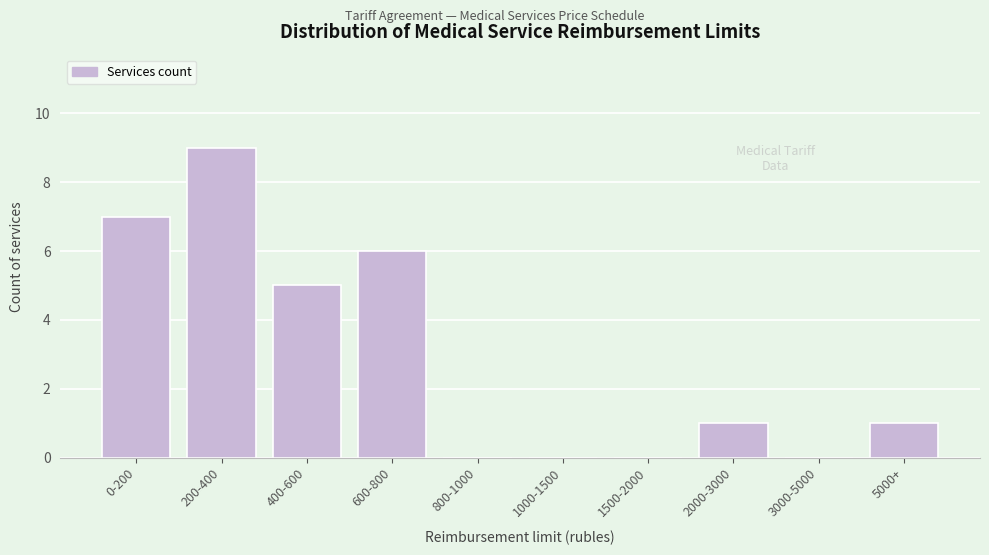

Reading left to right, extract all data points from this chart.

0-200=7	200-400=9	400-600=5	600-800=6	800-1000=0	1000-1500=0	1500-2000=0	2000-3000=1	3000-5000=0	5000+=1